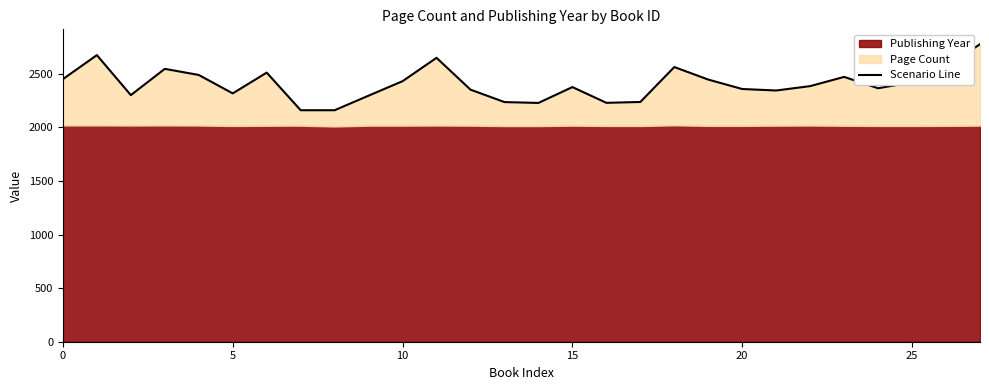

What is the greatest value displayed?

2776